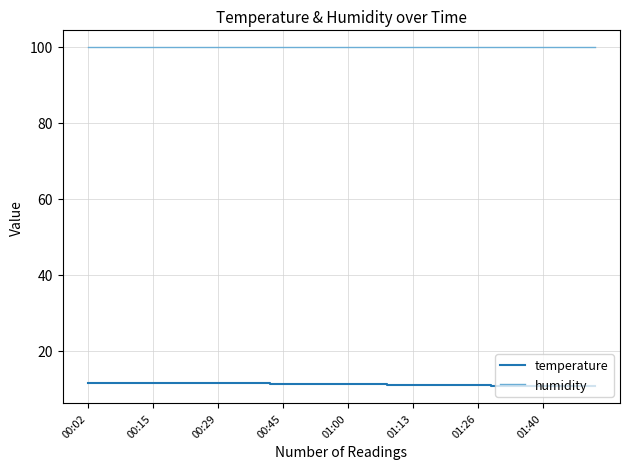

True or false: humidity and temperature intersect in this chart.

False